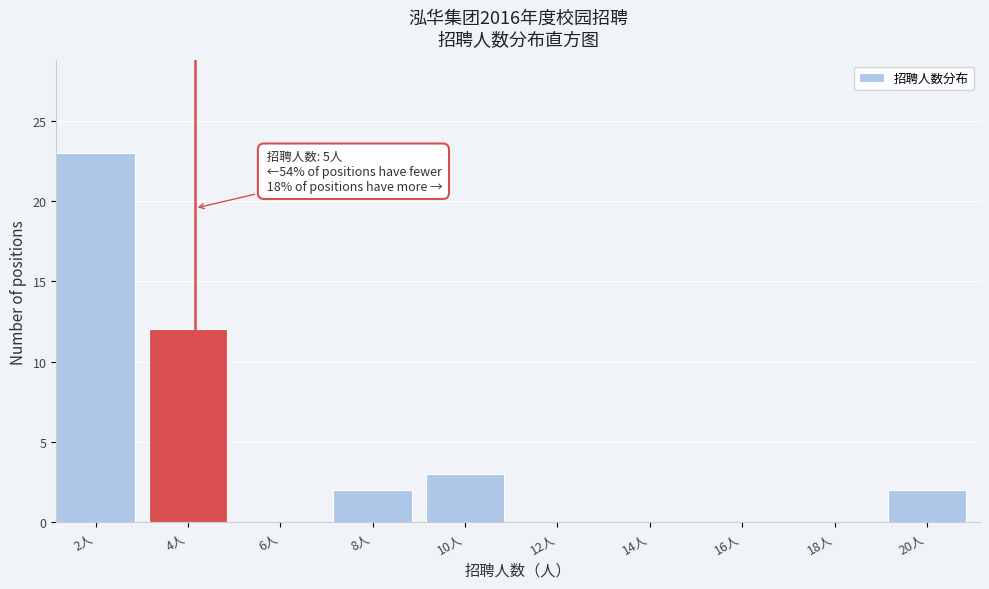

Between 16人 and 2人, which is larger?

2人